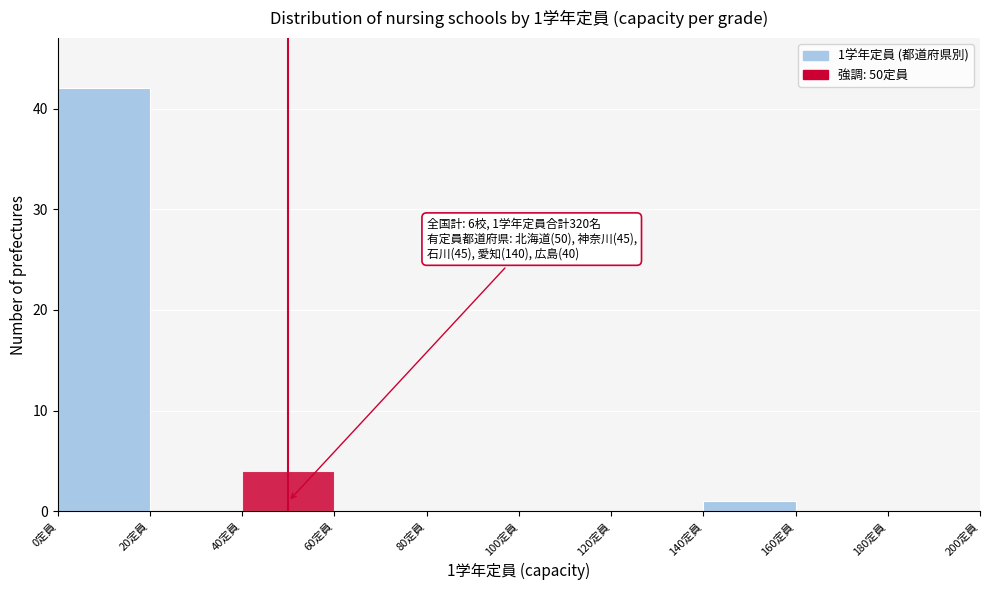

Over which range of the x-axis is the bar tallest?

0 to 20